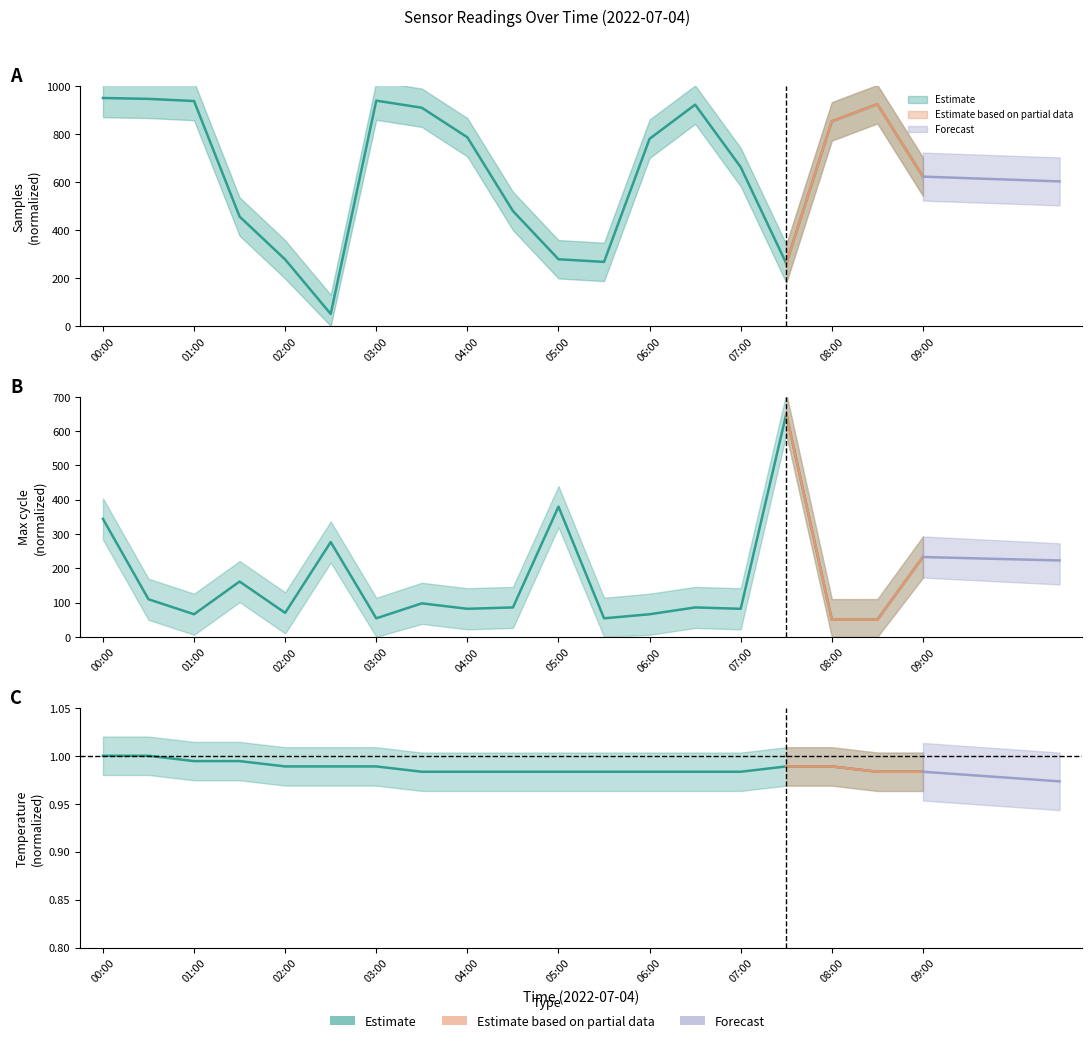

List the labels in order of Samples value, largest first.

00:00, 00:30, 03:00, 01:00, 08:30, 06:30, 03:30, 08:00, 04:00, 06:00, 07:00, 09:00, 04:30, 01:30, 05:00, 02:00, 05:30, 07:30, 02:30